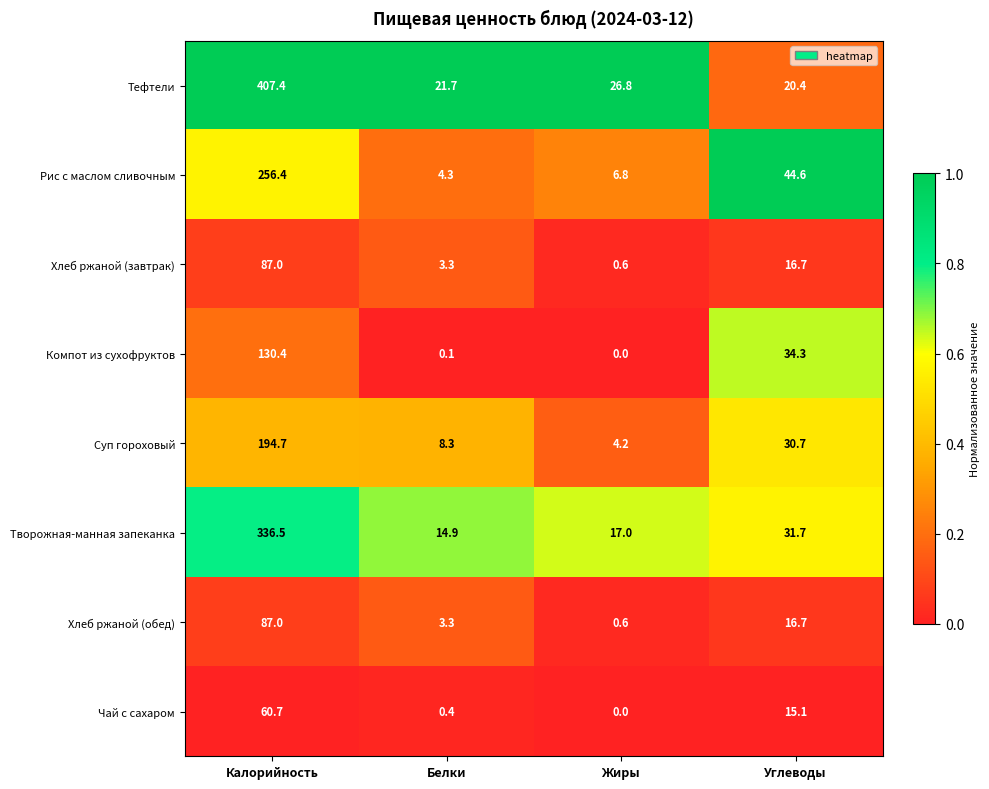

True or false: Рис с маслом сливочным has a value of 77.5 at Углеводы.

False